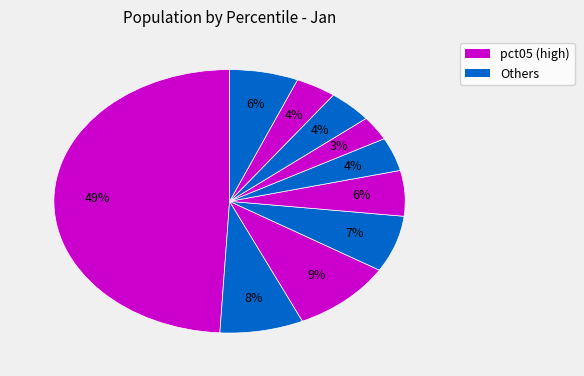

Is there a majority slice in this chart?

No